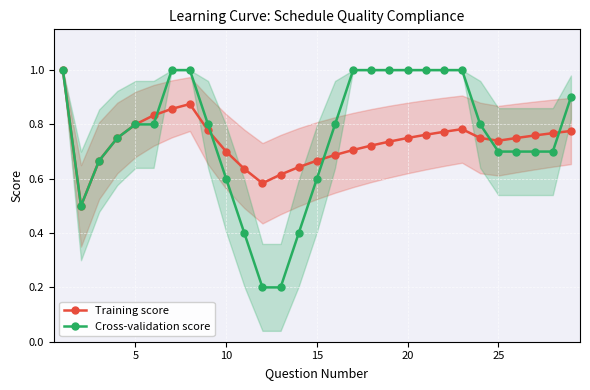

Which series has the largest range (max minus min)?

Cross-validation score